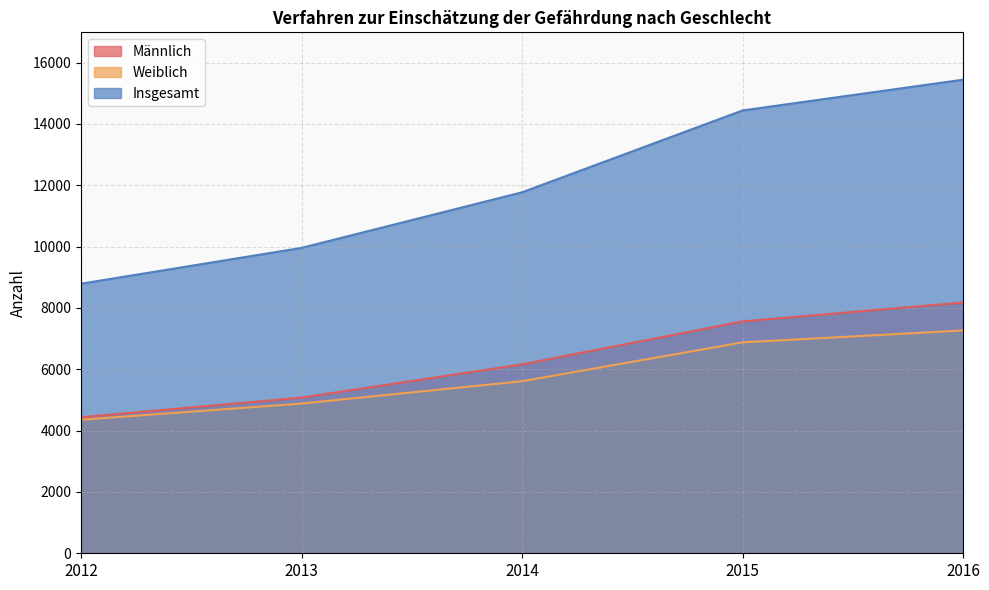

Between 2016 and 2012, which is larger?

2016